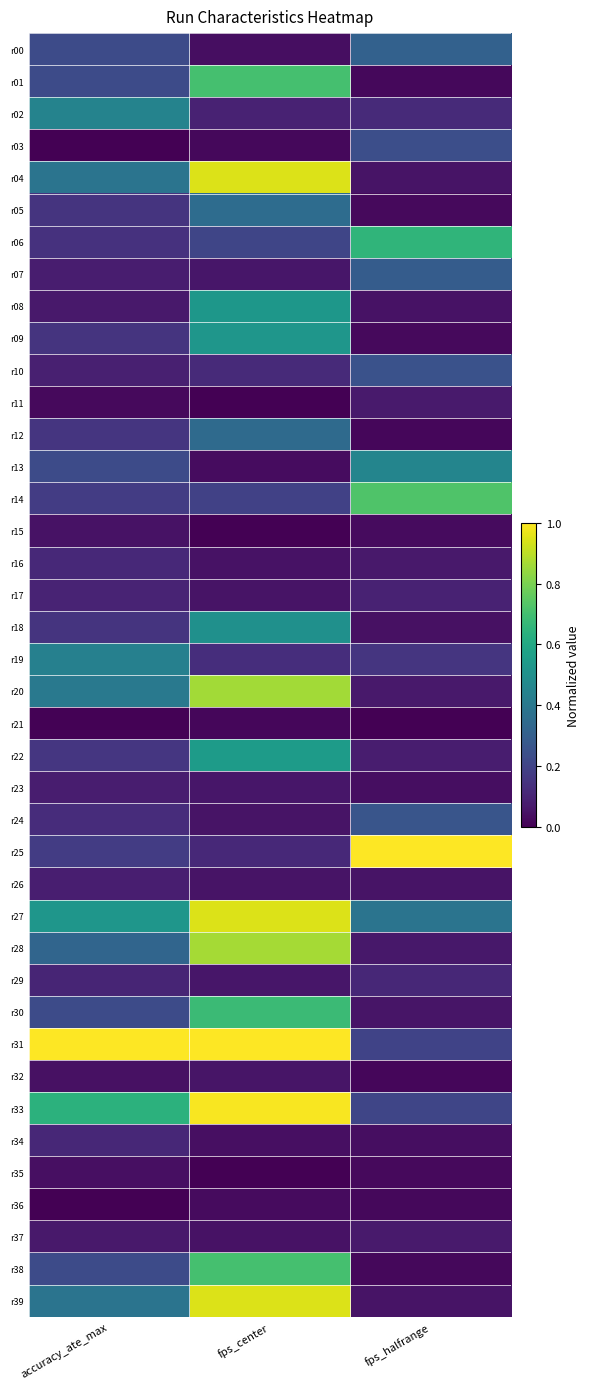

Reading right to left, list all the values displayed in this chart.

r00: fps_halfrange=0.3	fps_center=0.0	accuracy_ate_max=0.2
r01: fps_halfrange=0.0	fps_center=0.7	accuracy_ate_max=0.2
r02: fps_halfrange=0.1	fps_center=0.1	accuracy_ate_max=0.4
r03: fps_halfrange=0.2	fps_center=0.0	accuracy_ate_max=0.0
r04: fps_halfrange=0.1	fps_center=0.9	accuracy_ate_max=0.4
r05: fps_halfrange=0.0	fps_center=0.4	accuracy_ate_max=0.2
r06: fps_halfrange=0.7	fps_center=0.2	accuracy_ate_max=0.1
r07: fps_halfrange=0.3	fps_center=0.1	accuracy_ate_max=0.1
r08: fps_halfrange=0.0	fps_center=0.5	accuracy_ate_max=0.1
r09: fps_halfrange=0.0	fps_center=0.5	accuracy_ate_max=0.2
r10: fps_halfrange=0.3	fps_center=0.1	accuracy_ate_max=0.1
r11: fps_halfrange=0.1	fps_center=0.0	accuracy_ate_max=0.0
r12: fps_halfrange=0.0	fps_center=0.3	accuracy_ate_max=0.2
r13: fps_halfrange=0.5	fps_center=0.0	accuracy_ate_max=0.2
r14: fps_halfrange=0.7	fps_center=0.2	accuracy_ate_max=0.2
r15: fps_halfrange=0.0	fps_center=0.0	accuracy_ate_max=0.0
r16: fps_halfrange=0.1	fps_center=0.0	accuracy_ate_max=0.1
r17: fps_halfrange=0.1	fps_center=0.1	accuracy_ate_max=0.1
r18: fps_halfrange=0.0	fps_center=0.5	accuracy_ate_max=0.2
r19: fps_halfrange=0.2	fps_center=0.1	accuracy_ate_max=0.4
r20: fps_halfrange=0.1	fps_center=0.9	accuracy_ate_max=0.4
r21: fps_halfrange=0.0	fps_center=0.0	accuracy_ate_max=0.0
r22: fps_halfrange=0.1	fps_center=0.5	accuracy_ate_max=0.2
r23: fps_halfrange=0.0	fps_center=0.1	accuracy_ate_max=0.1
r24: fps_halfrange=0.3	fps_center=0.1	accuracy_ate_max=0.1
r25: fps_halfrange=1.0	fps_center=0.1	accuracy_ate_max=0.2
r26: fps_halfrange=0.1	fps_center=0.1	accuracy_ate_max=0.1
r27: fps_halfrange=0.4	fps_center=0.9	accuracy_ate_max=0.5
r28: fps_halfrange=0.1	fps_center=0.9	accuracy_ate_max=0.3
r29: fps_halfrange=0.1	fps_center=0.1	accuracy_ate_max=0.1
r30: fps_halfrange=0.1	fps_center=0.7	accuracy_ate_max=0.2
r31: fps_halfrange=0.2	fps_center=1.0	accuracy_ate_max=1.0
r32: fps_halfrange=0.0	fps_center=0.1	accuracy_ate_max=0.0
r33: fps_halfrange=0.2	fps_center=1.0	accuracy_ate_max=0.6
r34: fps_halfrange=0.0	fps_center=0.0	accuracy_ate_max=0.1
r35: fps_halfrange=0.0	fps_center=0.0	accuracy_ate_max=0.0
r36: fps_halfrange=0.0	fps_center=0.0	accuracy_ate_max=0.0
r37: fps_halfrange=0.1	fps_center=0.0	accuracy_ate_max=0.1
r38: fps_halfrange=0.0	fps_center=0.7	accuracy_ate_max=0.2
r39: fps_halfrange=0.1	fps_center=0.9	accuracy_ate_max=0.4